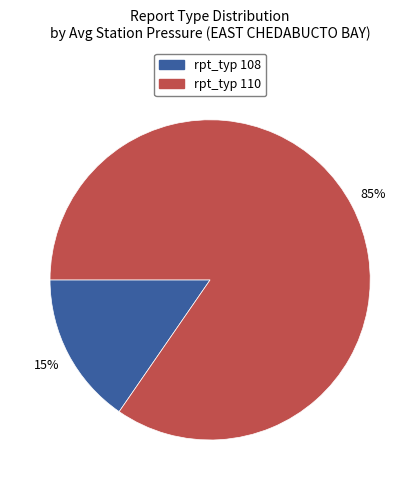

Is there a majority slice in this chart?

Yes